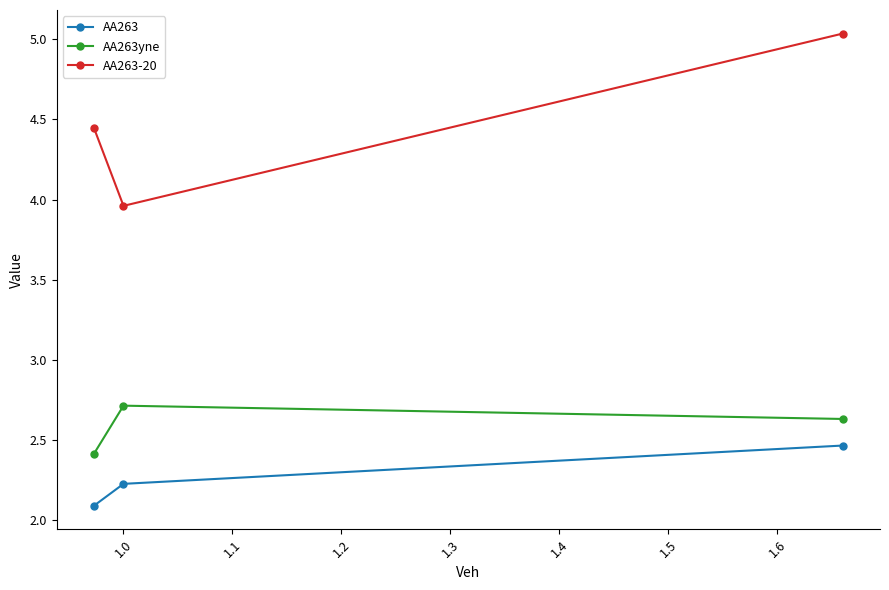

What is the value of the AA263yne point at the 3rd from the left?

2.6